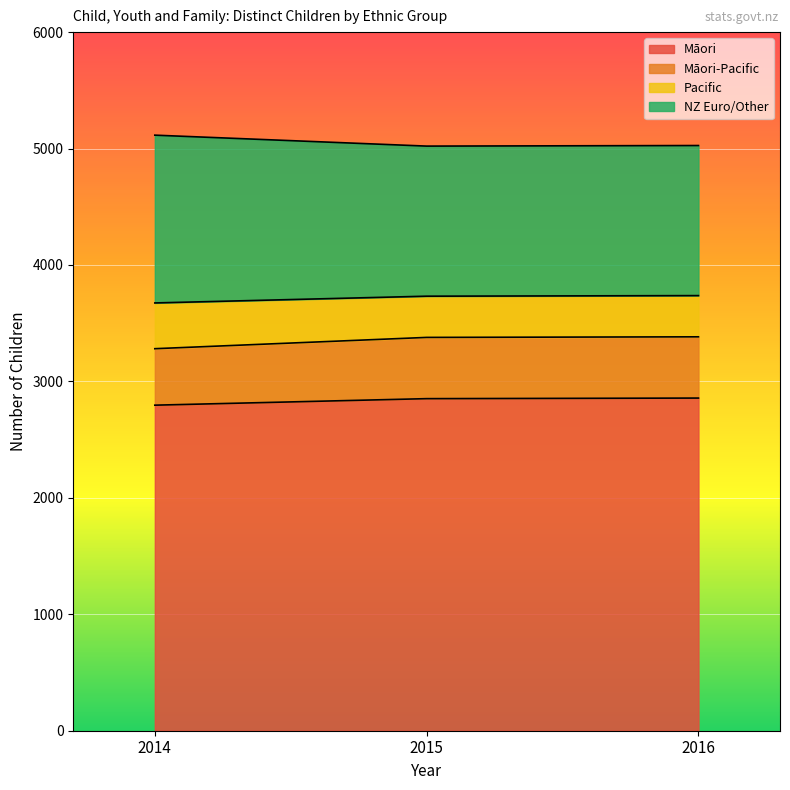

The NZ Euro/Other series shows 6418 at 2016. True or false?

False